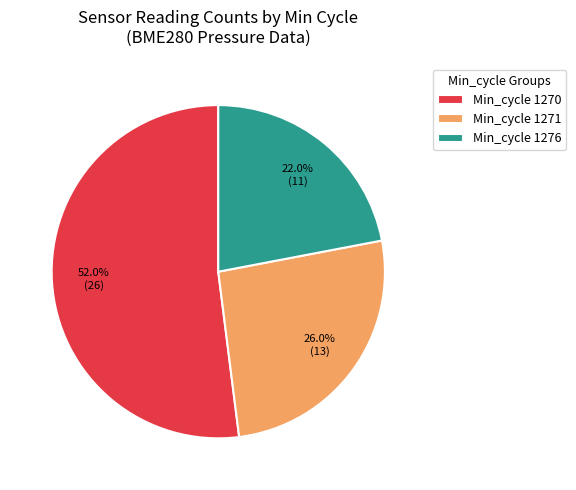

How much of the chart is everything except Min_cycle 1271?

74.0%